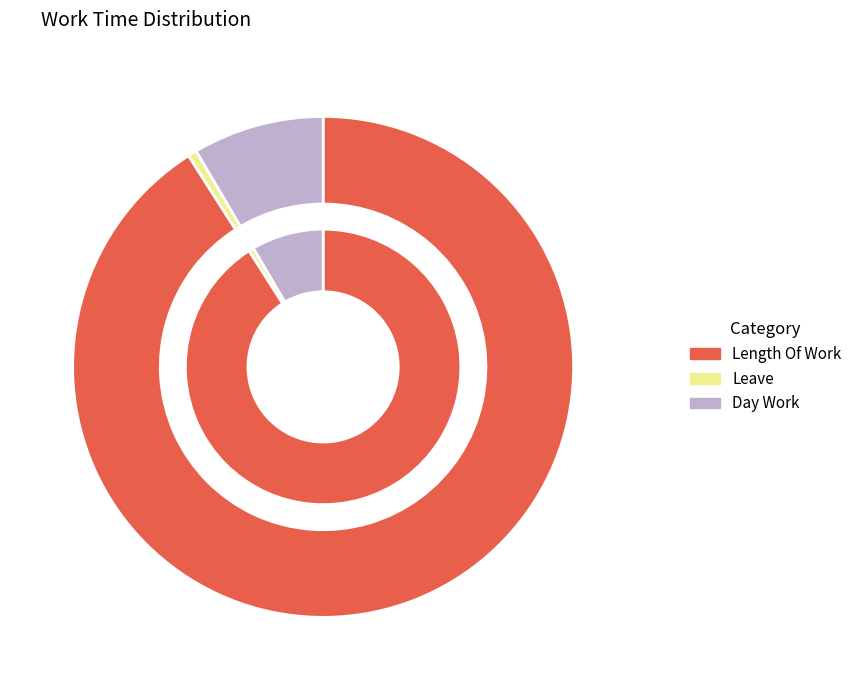

To the nearest percent, what portion does Day Work represent?

8%